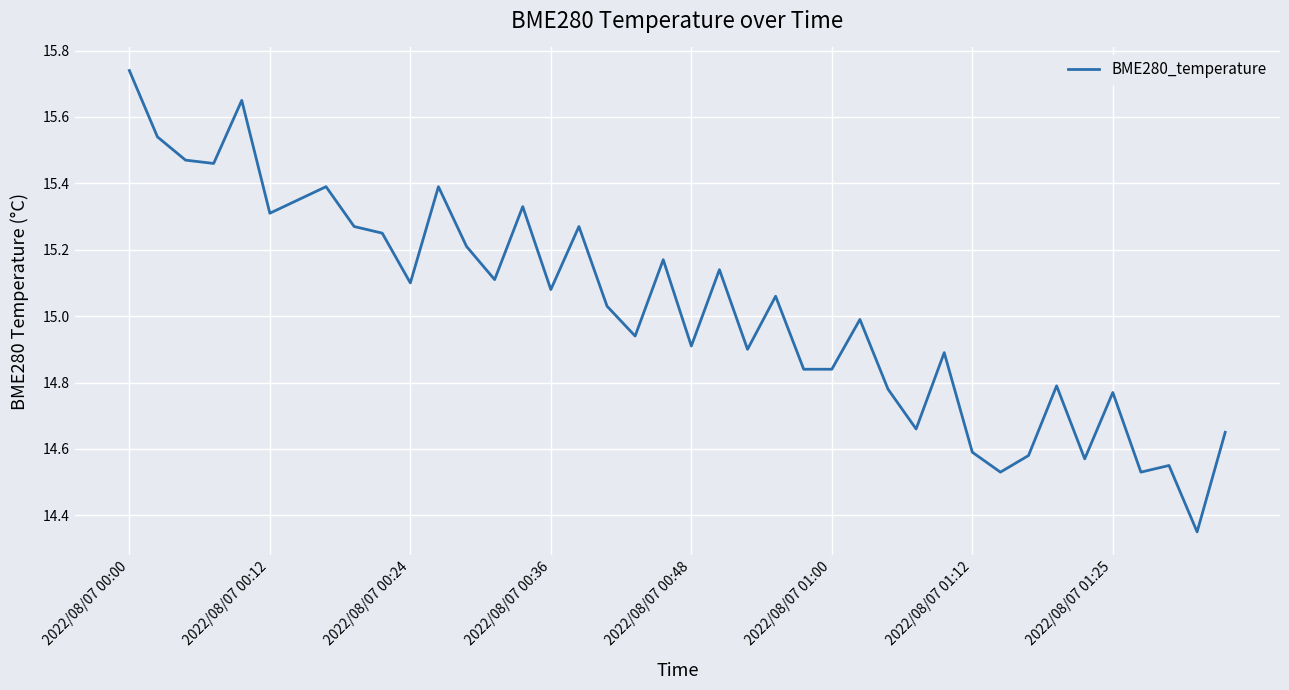

What is the difference between the maximum and minimum values?

1.4